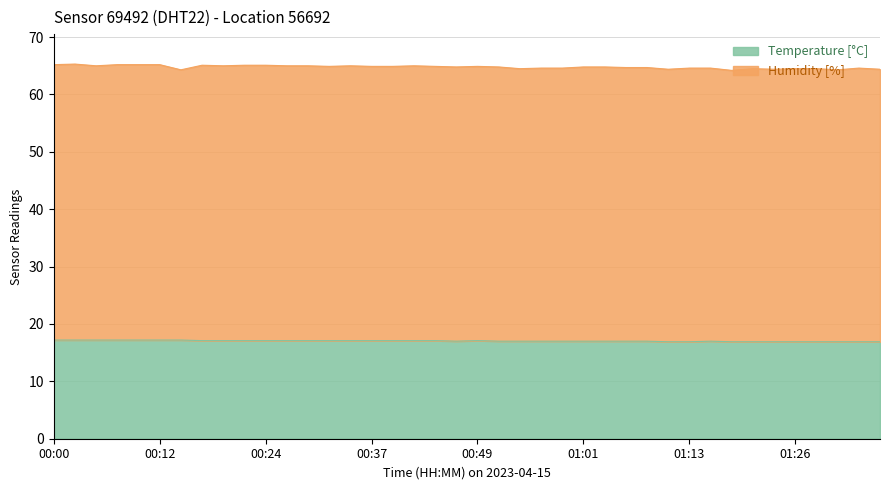

What is the ratio of the value at 00:24 to the value at 00:07?

1.0